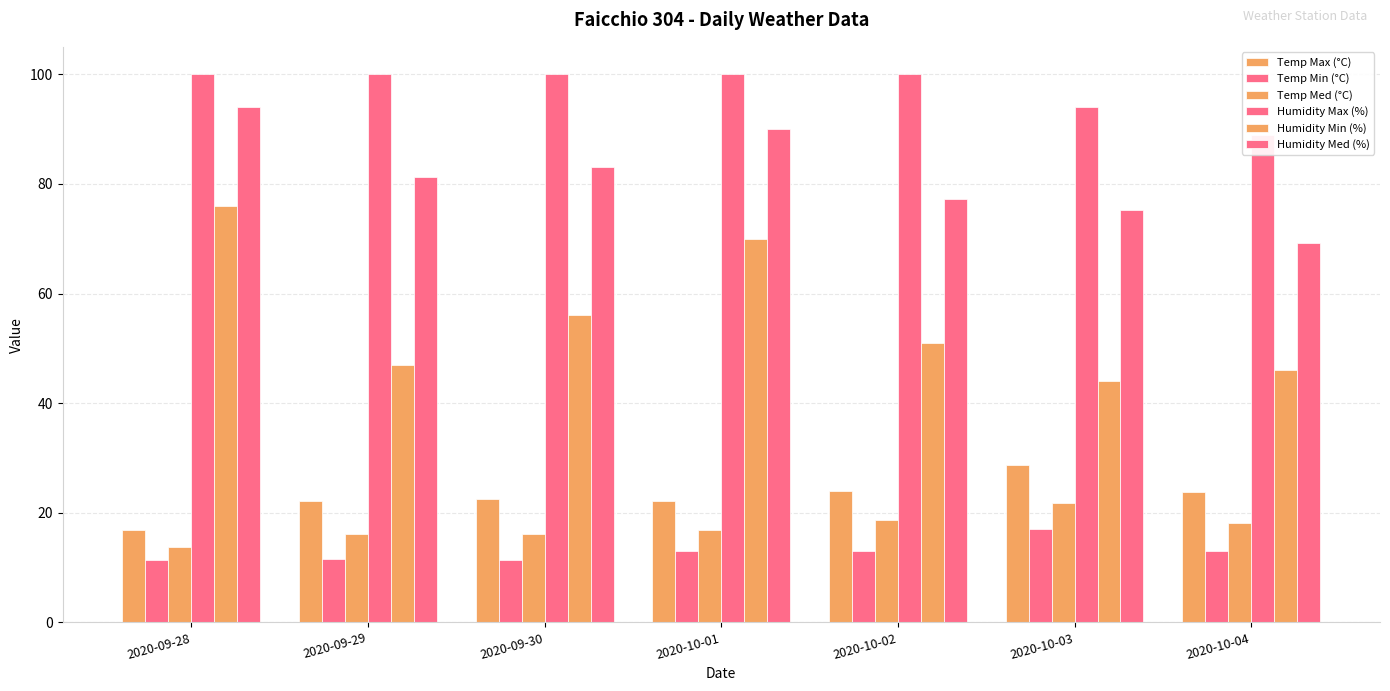

At which category is the sum across all series the highest?

2020-10-01